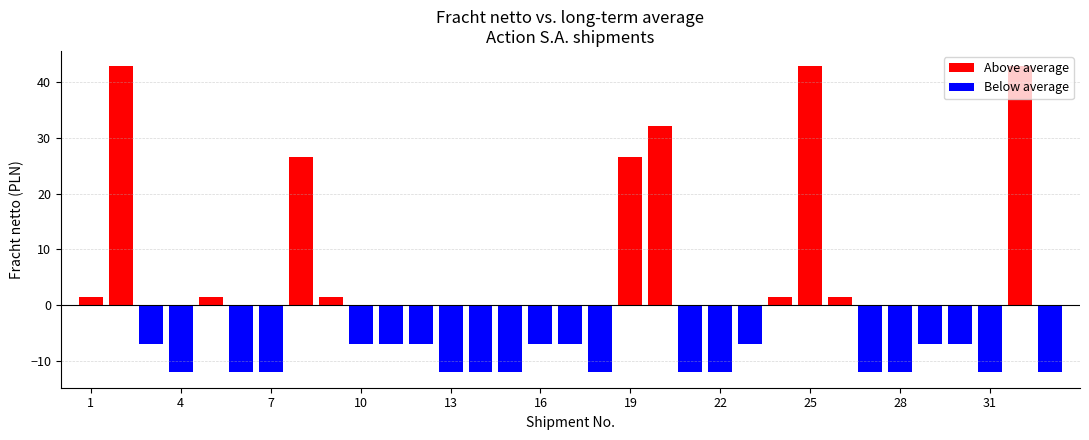

What is the value of the 8th bar from the left?

26.6